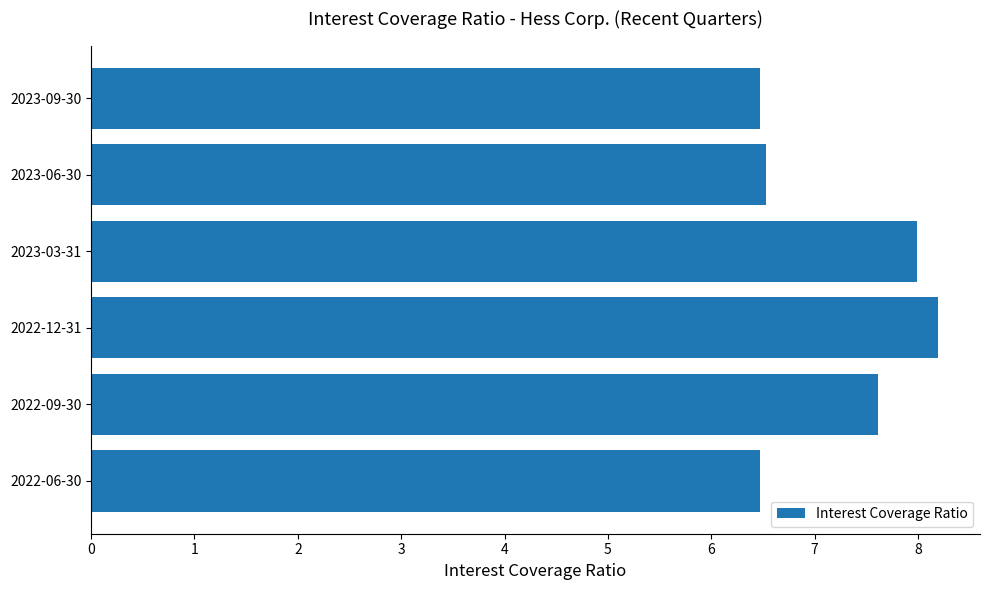

What is the difference between the maximum and minimum values?

1.7